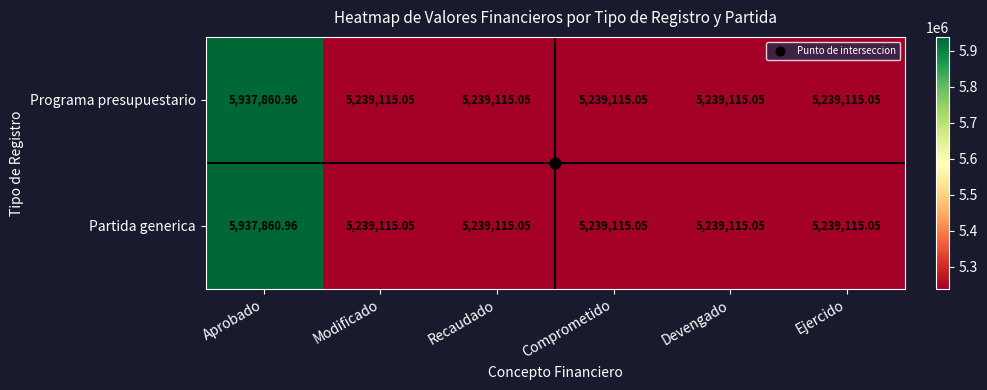

At which label does Programa presupuestario reach its peak?

Aprobado